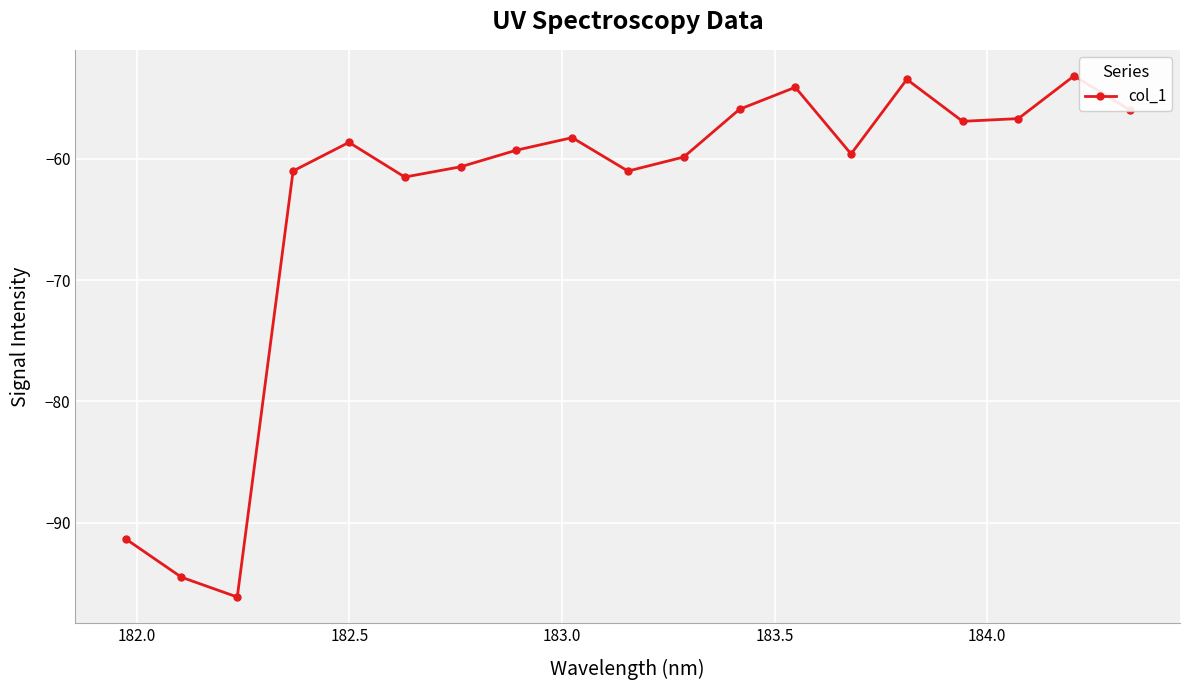

What is the value of the 11th point from the left?

-59.9